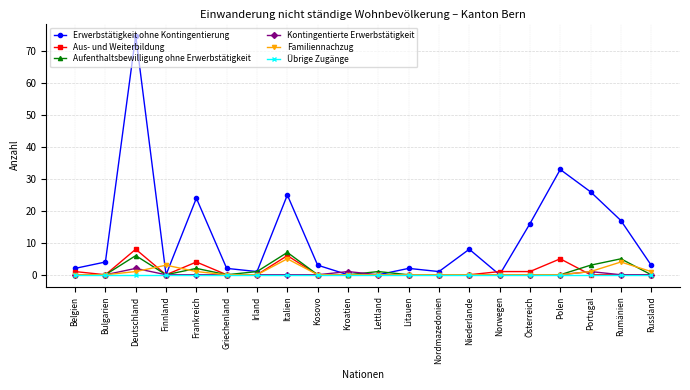

Is it true that Aus- und Weiterbildung equals 0 at Portugal?

True